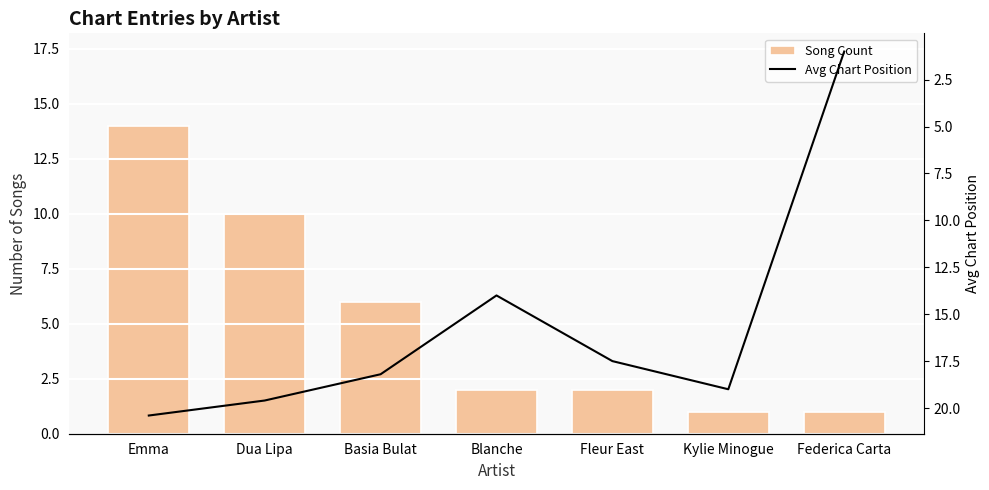

What is the greatest value displayed?

20.4